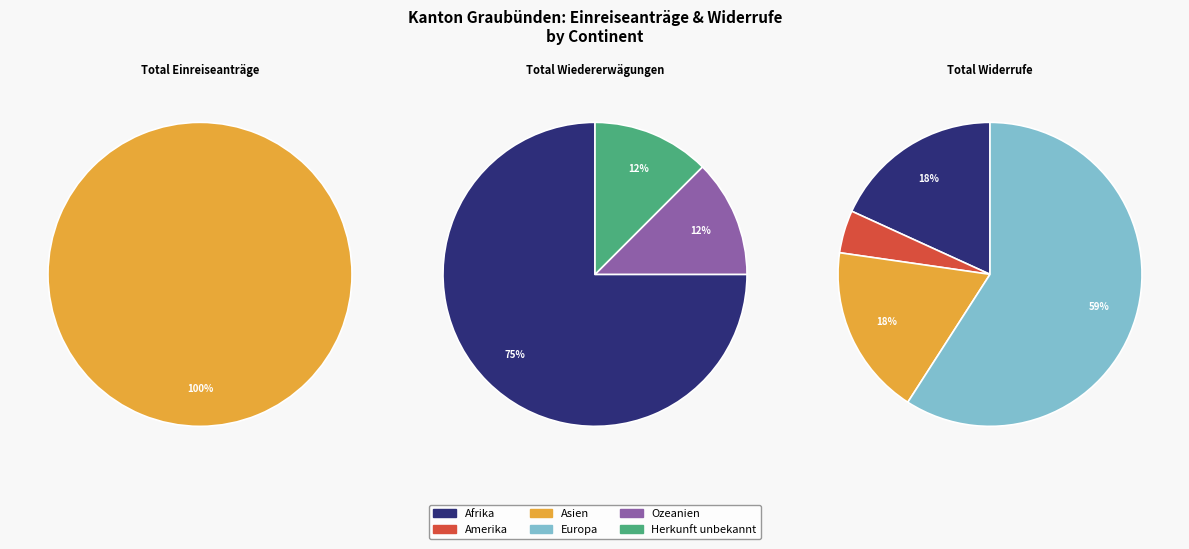

Is it true that Amerika is 0% of the pie?

True